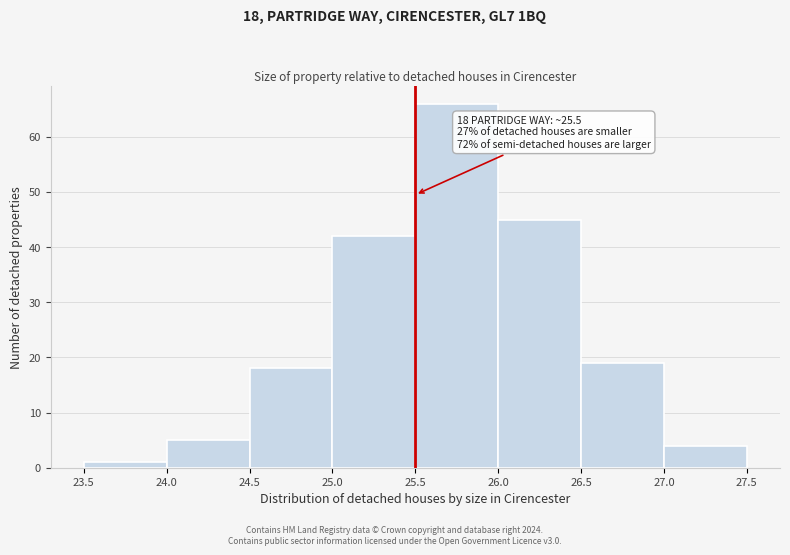

Over which range of the x-axis is the bar tallest?

25.5 to 26.0